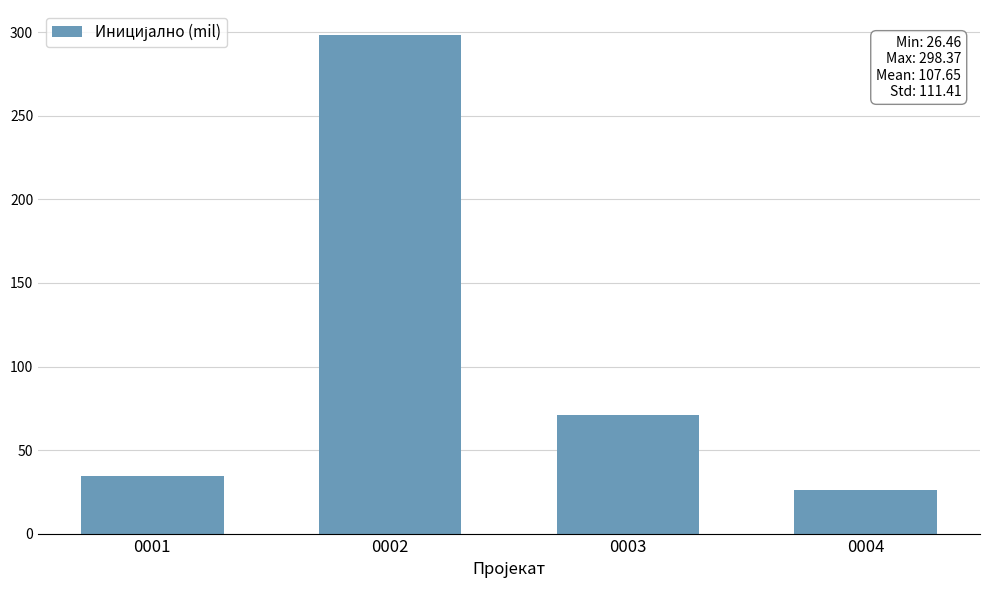

The chart shows a value of 60.4 at 0001. True or false?

False